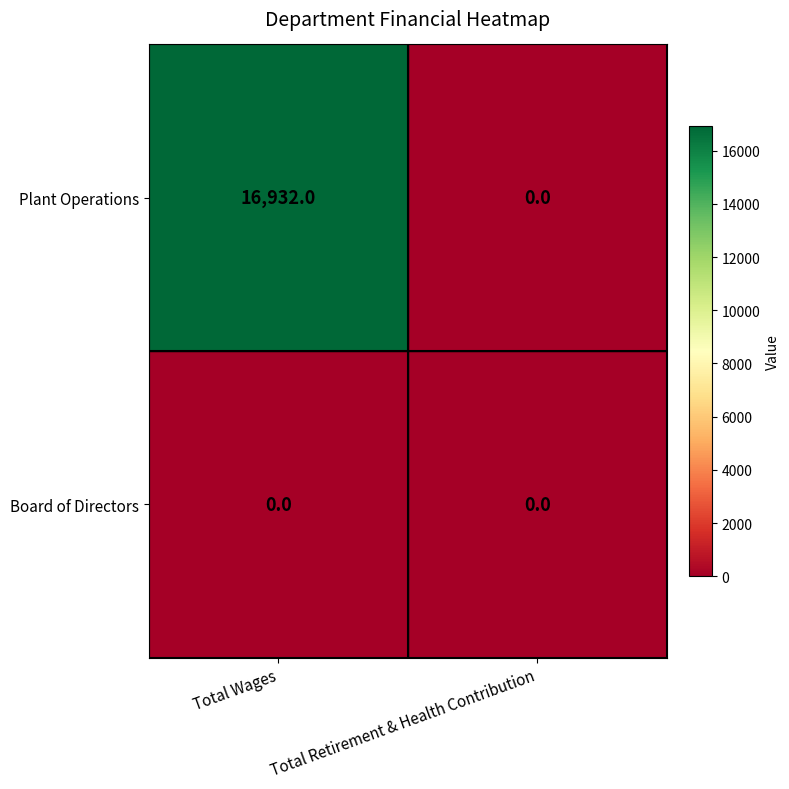

Is it true that Plant Operations equals 16932 at Total Wages?

True